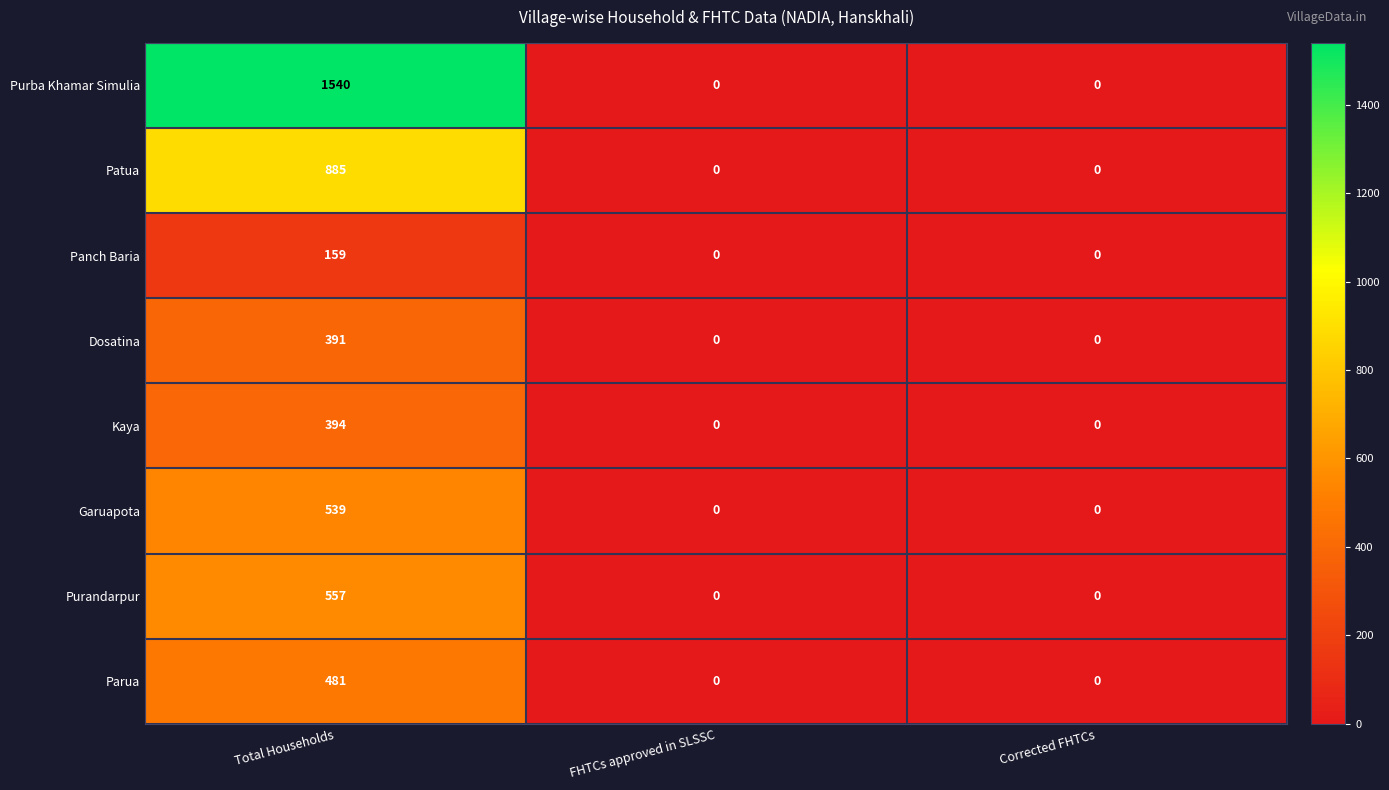

Reading left to right, list all the values displayed in this chart.

Purba Khamar Simulia: 1540	0	0
Patua: 885	0	0
Panch Baria: 159	0	0
Dosatina: 391	0	0
Kaya: 394	0	0
Garuapota: 539	0	0
Purandarpur: 557	0	0
Parua: 481	0	0